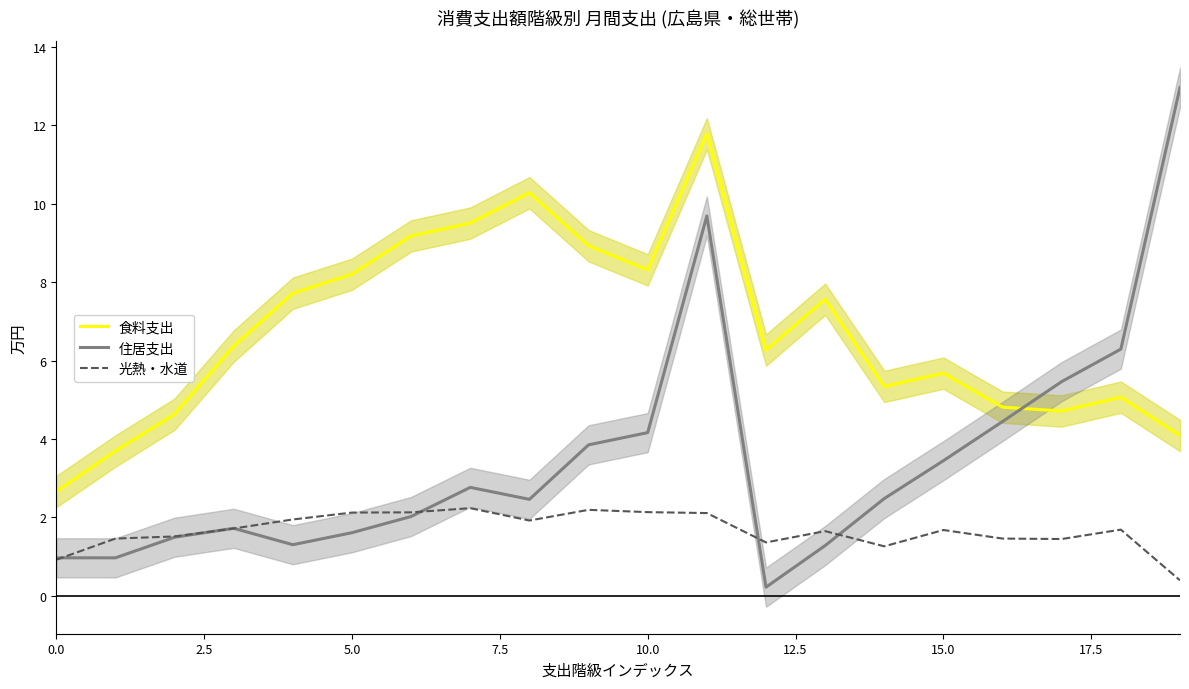

What is the difference between the maximum and minimum values in the 住居支出 series?

12.8